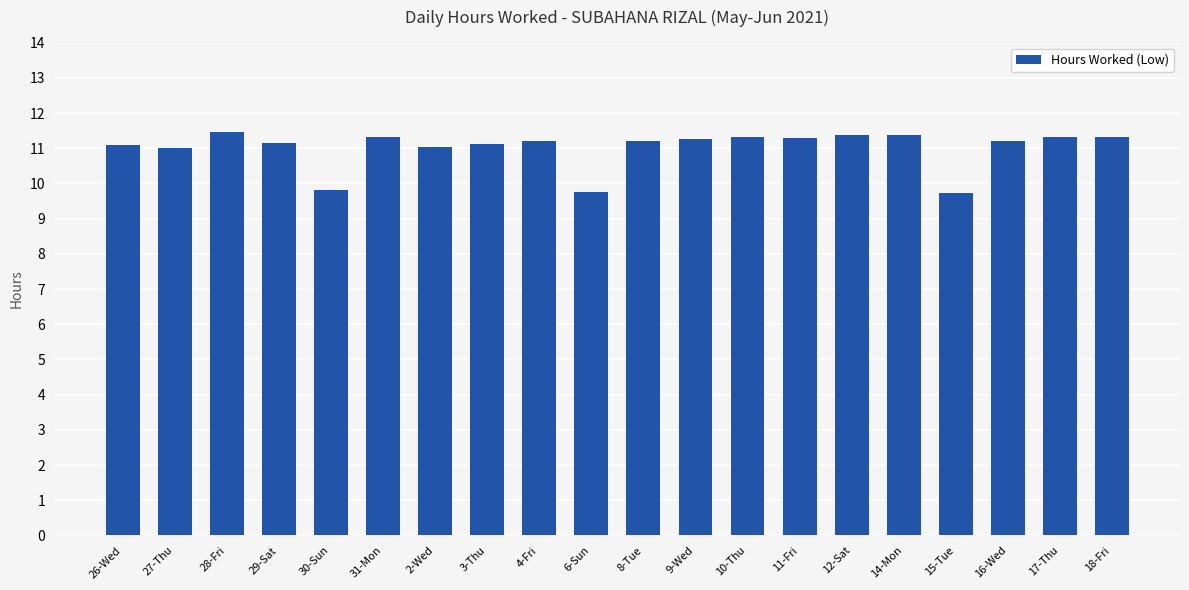

Are the bars horizontal?

No